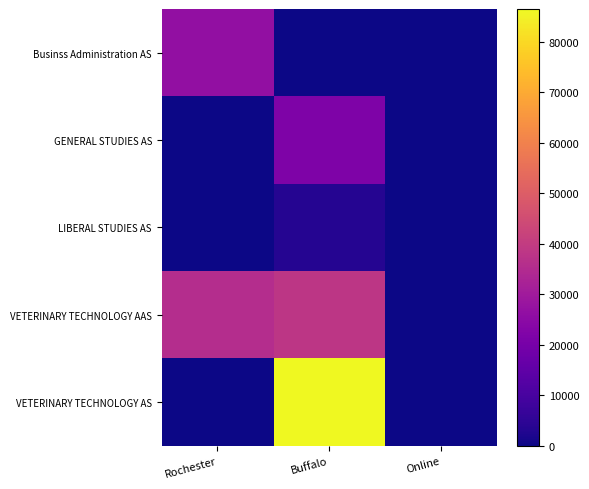

Which series has the largest total across all categories?

VETERINARY TECHNOLOGY AS